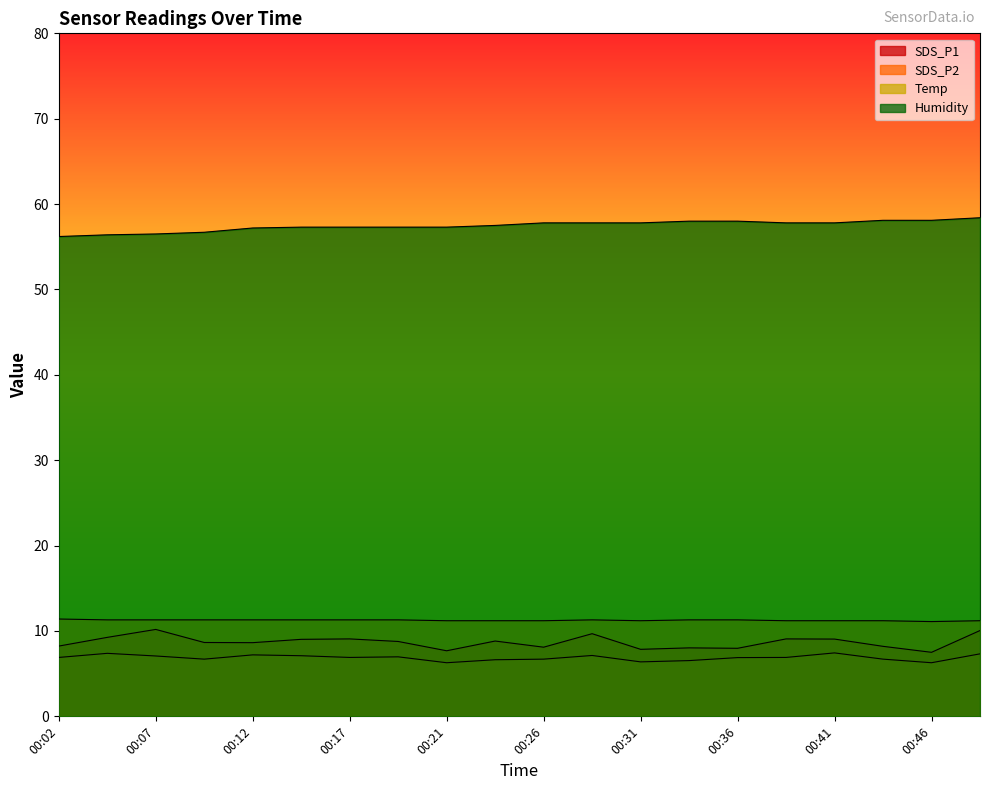

What is the value of the Temp point at the 11th from the left?

11.2